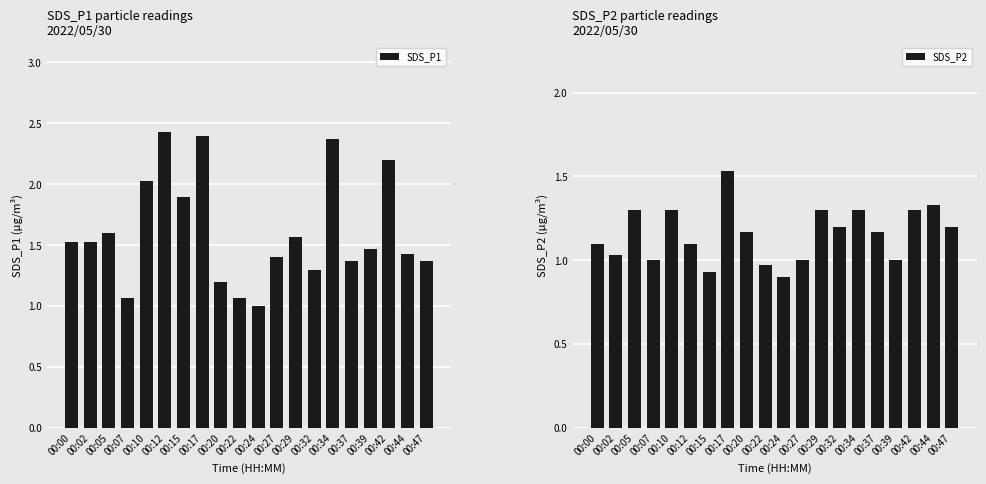

How many data points does each series have?

20